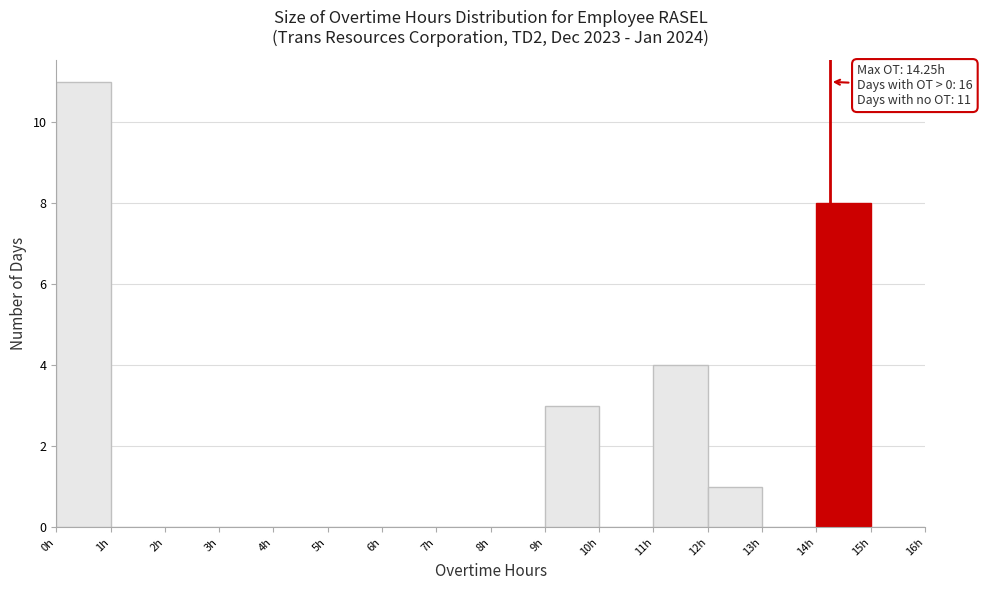

Over which range of the x-axis is the bar tallest?

0 to 1